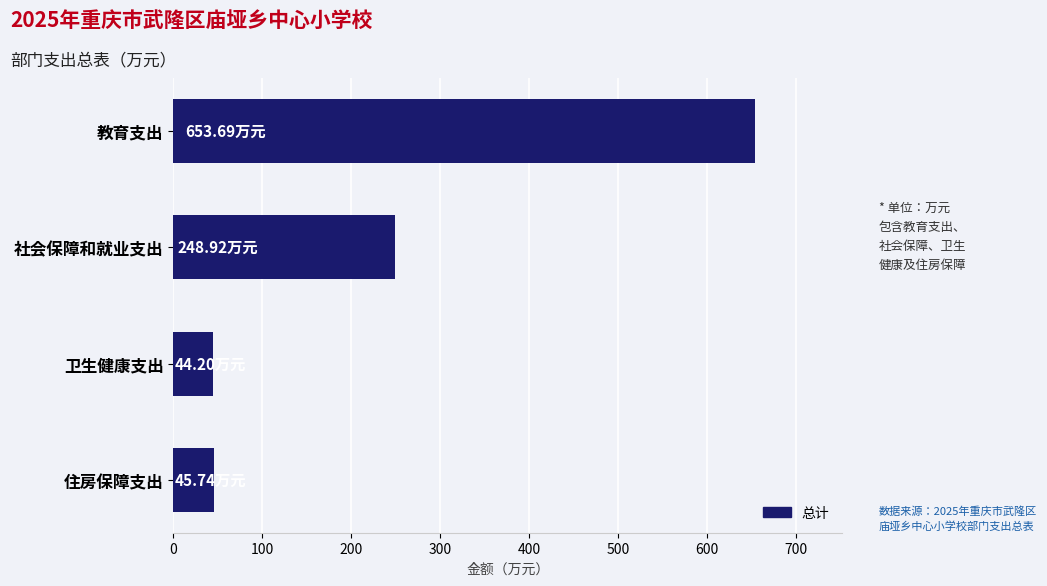

What is the average value?

248.1